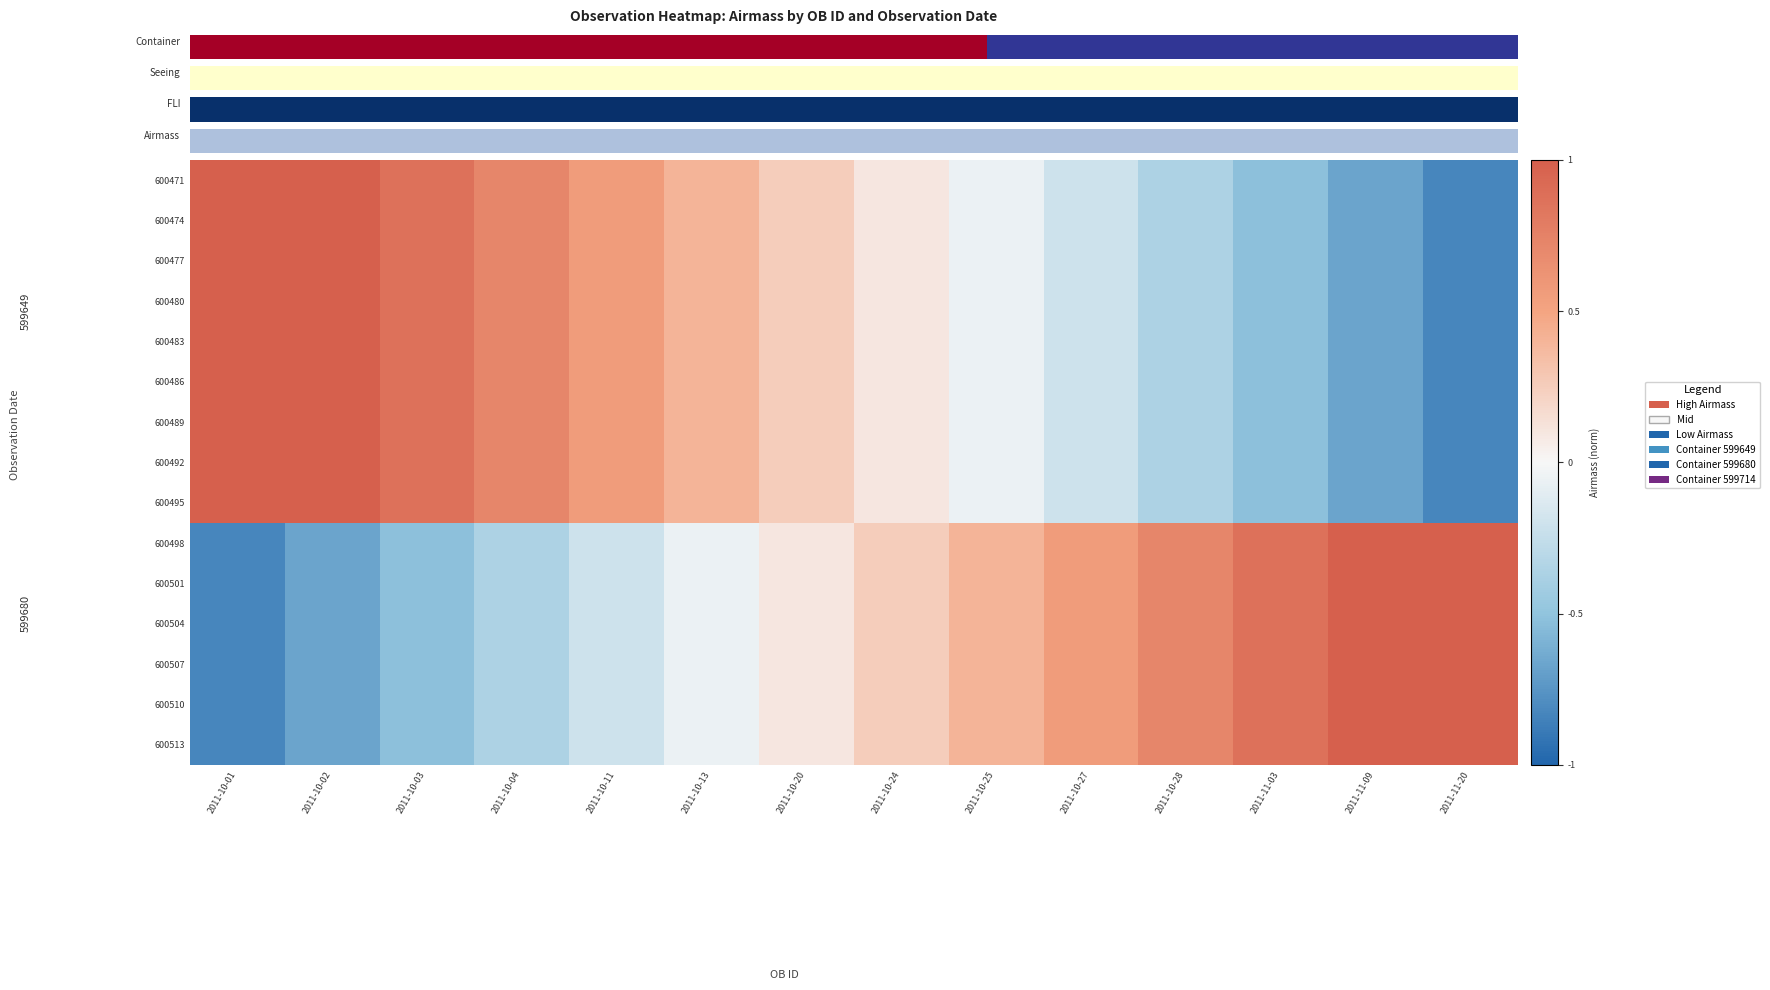

Which category has the lowest value across all series?

2011-11-20